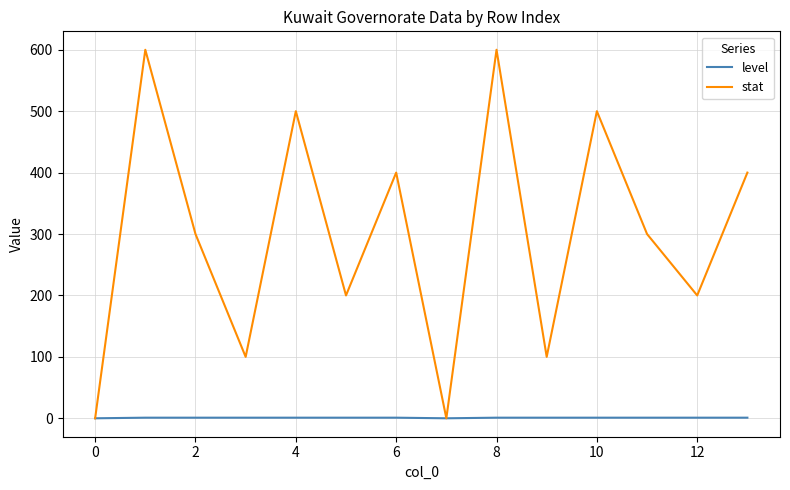

Rank the series by their average value, from highest to lowest.

stat, level